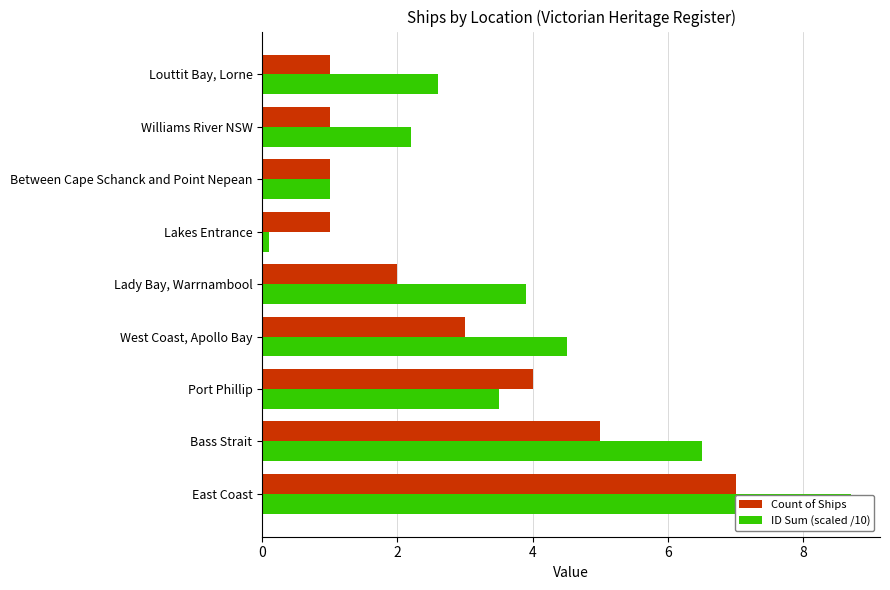

List the series in order of their peak value, highest first.

ID Sum (scaled /10), Count of Ships